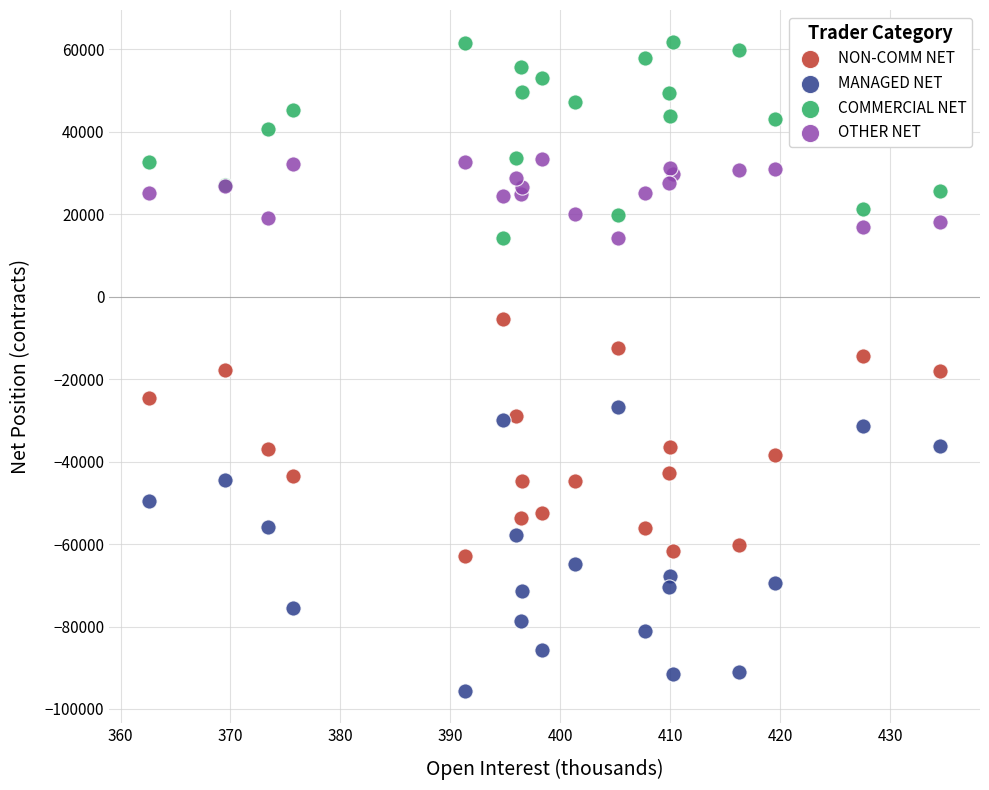

Which series reaches the minimum Y coordinate?

MANAGED NET